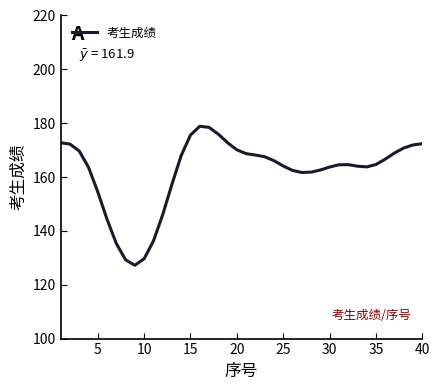

What is the difference between the maximum and minimum values?

51.6